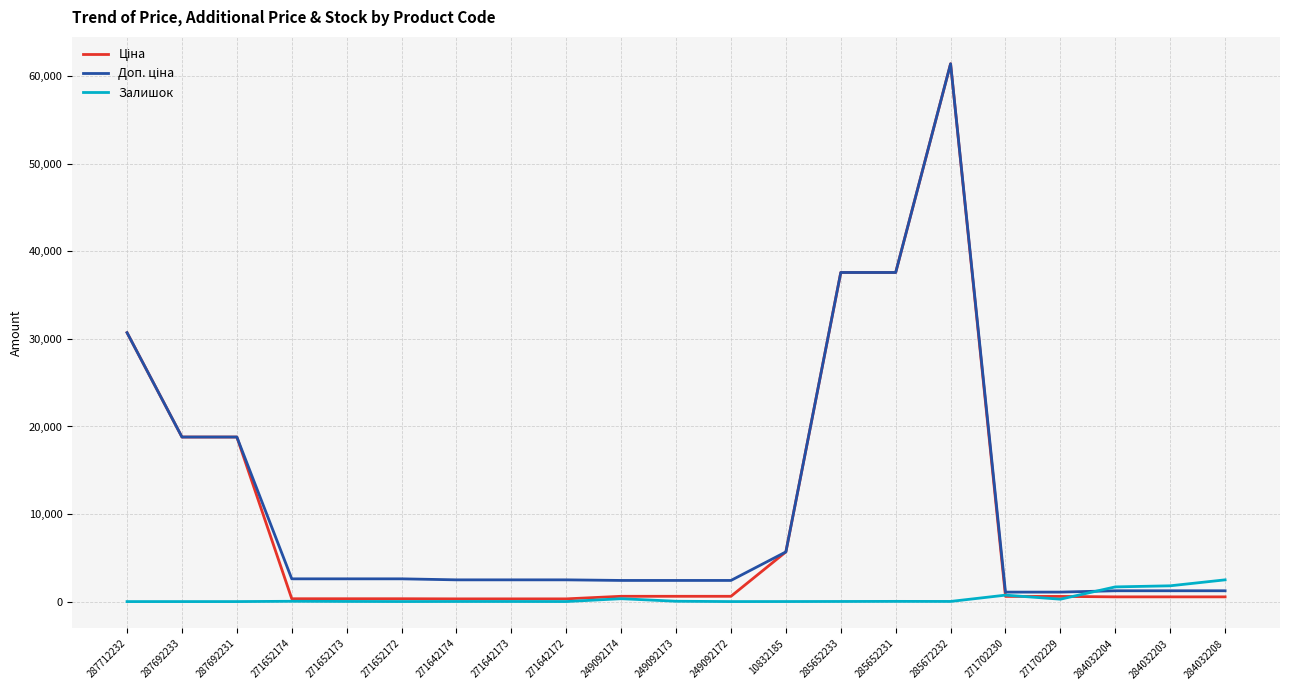

What is the greatest value displayed?

61434.3